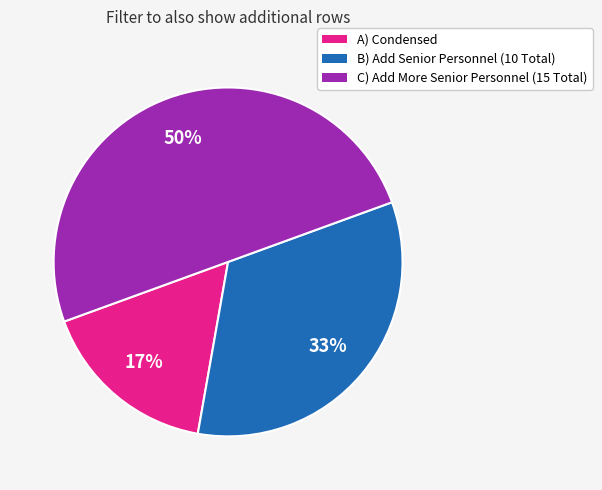

Combined, do C) Add More Senior Personnel (15 Total) and A) Condensed account for over 50%?

Yes